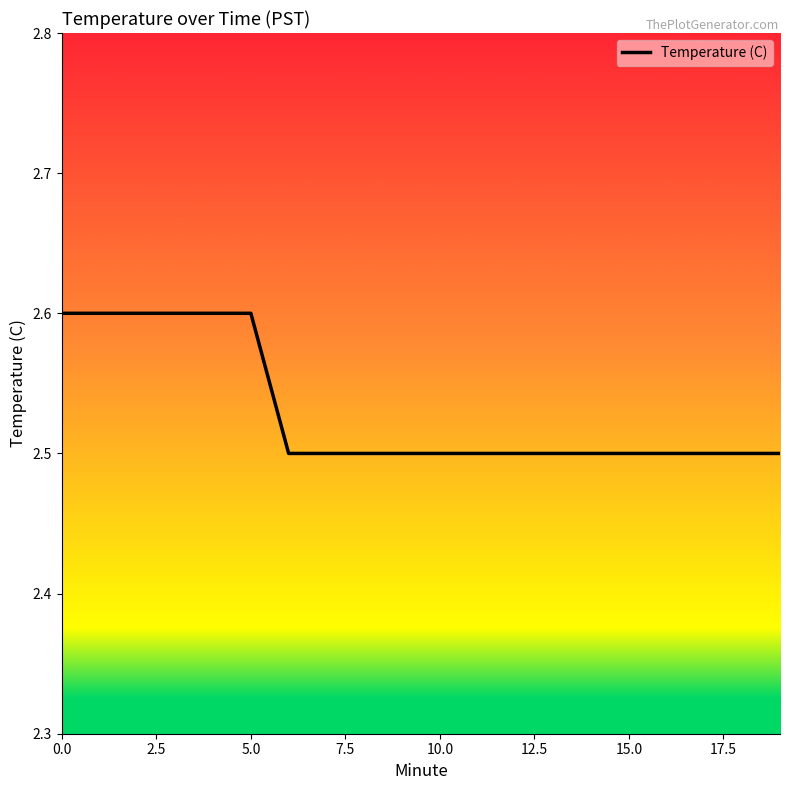

What is the maximum value shown in the chart?

2.6